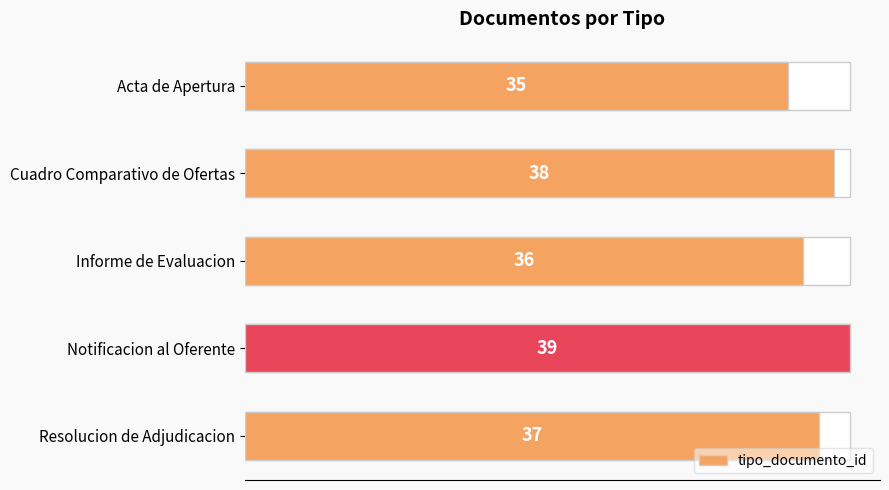

What is the difference between the maximum and minimum values?

4